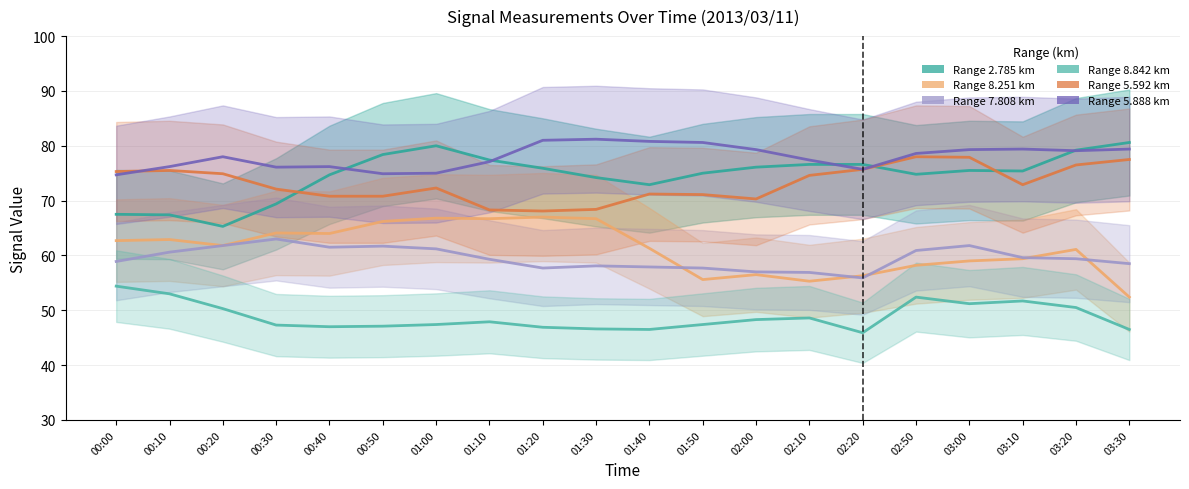

Reading left to right, what are all the values shown in this chart?

2.785: 00:00=67.5	00:10=67.4	00:20=65.3	00:30=69.4	00:40=74.7	00:50=78.4	01:00=80.0	01:10=77.4	01:20=75.9	01:30=74.2	01:40=72.9	01:50=75.0	02:00=76.1	02:10=76.6	02:20=76.6	02:50=74.8	03:00=75.5	03:10=75.4	03:20=79.2	03:30=80.6
8.251: 00:00=62.7	00:10=62.9	00:20=61.8	00:30=64.1	00:40=64.0	00:50=66.2	01:00=66.8	01:10=66.7	01:20=67.0	01:30=66.7	01:40=61.3	01:50=55.6	02:00=56.5	02:10=55.3	02:20=56.3	02:50=58.2	03:00=59.0	03:10=59.4	03:20=61.1	03:30=52.4
7.808: 00:00=58.9	00:10=60.6	00:20=61.8	00:30=63.0	00:40=61.5	00:50=61.7	01:00=61.2	01:10=59.3	01:20=57.7	01:30=58.1	01:40=57.9	01:50=57.7	02:00=57.0	02:10=56.9	02:20=55.9	02:50=60.9	03:00=61.8	03:10=59.6	03:20=59.4	03:30=58.5
8.842: 00:00=54.4	00:10=53.0	00:20=50.3	00:30=47.3	00:40=47.0	00:50=47.1	01:00=47.4	01:10=47.9	01:20=46.9	01:30=46.6	01:40=46.5	01:50=47.4	02:00=48.3	02:10=48.6	02:20=45.9	02:50=52.4	03:00=51.2	03:10=51.7	03:20=50.5	03:30=46.5
5.592: 00:00=75.3	00:10=75.5	00:20=74.9	00:30=72.1	00:40=70.8	00:50=70.8	01:00=72.3	01:10=68.3	01:20=68.1	01:30=68.4	01:40=71.2	01:50=71.1	02:00=70.3	02:10=74.6	02:20=75.7	02:50=78.0	03:00=77.9	03:10=72.9	03:20=76.5	03:30=77.5
5.888: 00:00=74.7	00:10=76.2	00:20=78.0	00:30=76.1	00:40=76.2	00:50=74.9	01:00=75.0	01:10=77.1	01:20=81.0	01:30=81.2	01:40=80.8	01:50=80.6	02:00=79.3	02:10=77.4	02:20=75.7	02:50=78.6	03:00=79.3	03:10=79.4	03:20=79.1	03:30=79.4